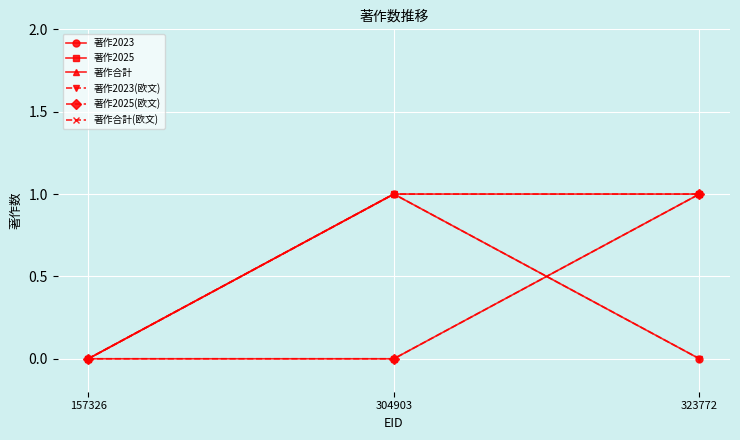

Is this an area chart (filled region under the line)?

No